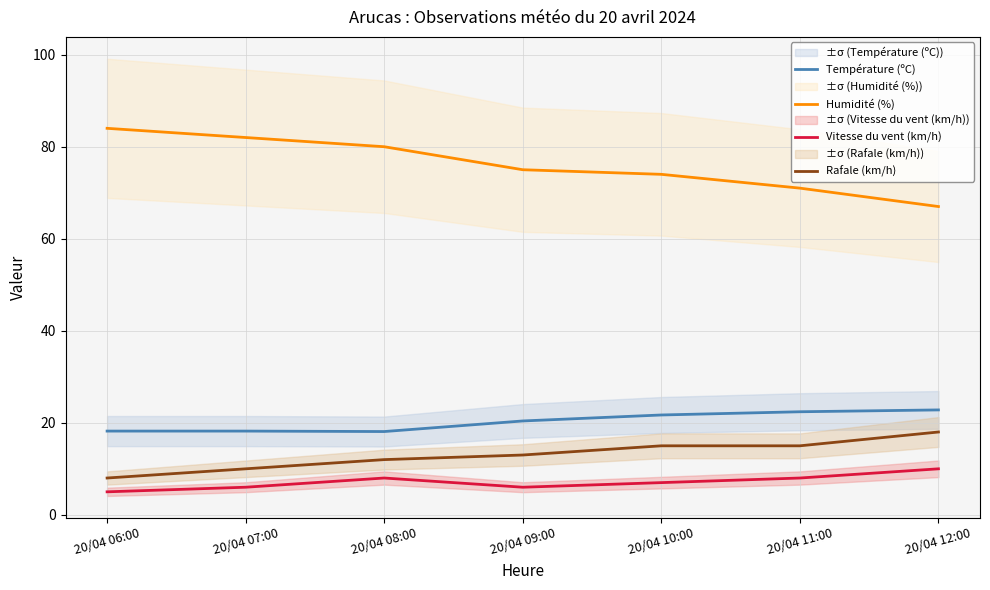

What is the value of the Rafale (km/h) point at the 1st from the left?

8.0